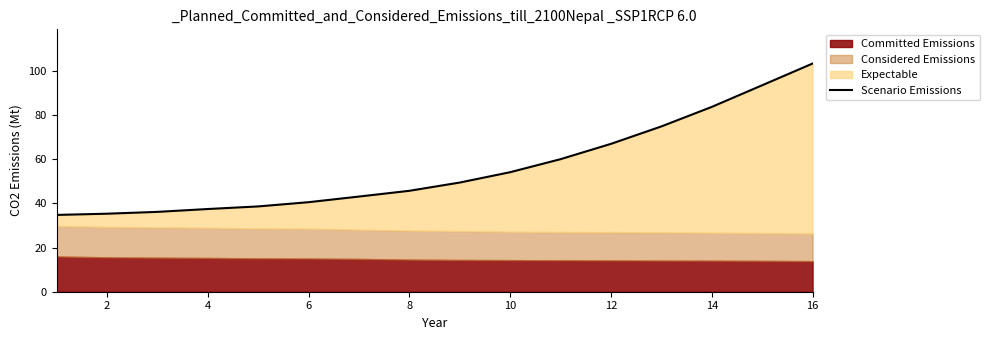

Count the number of categories in the chart.

16